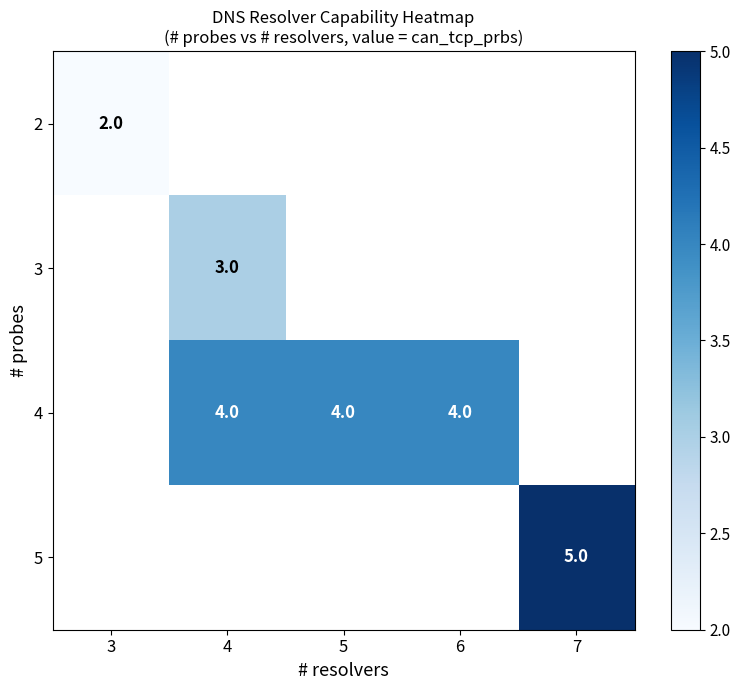

The value of 4 at 6 is 2. True or false?

False